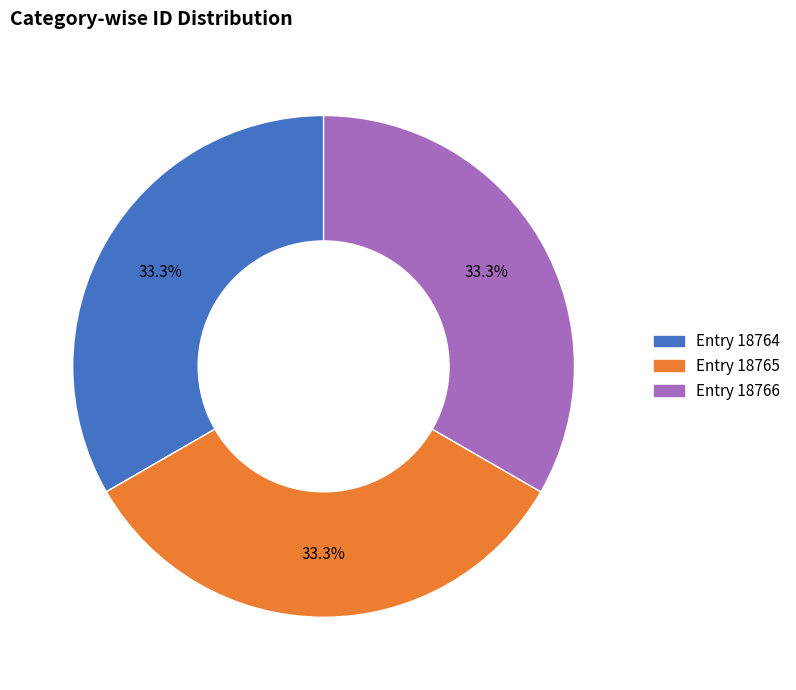

Is there a majority slice in this chart?

No